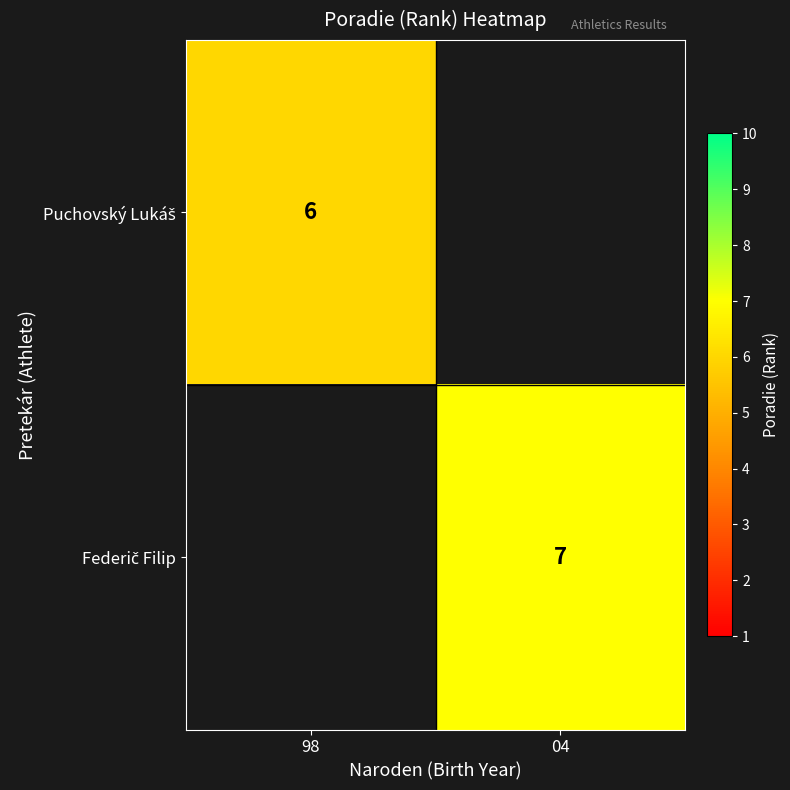

Count the number of data series in this chart.

2